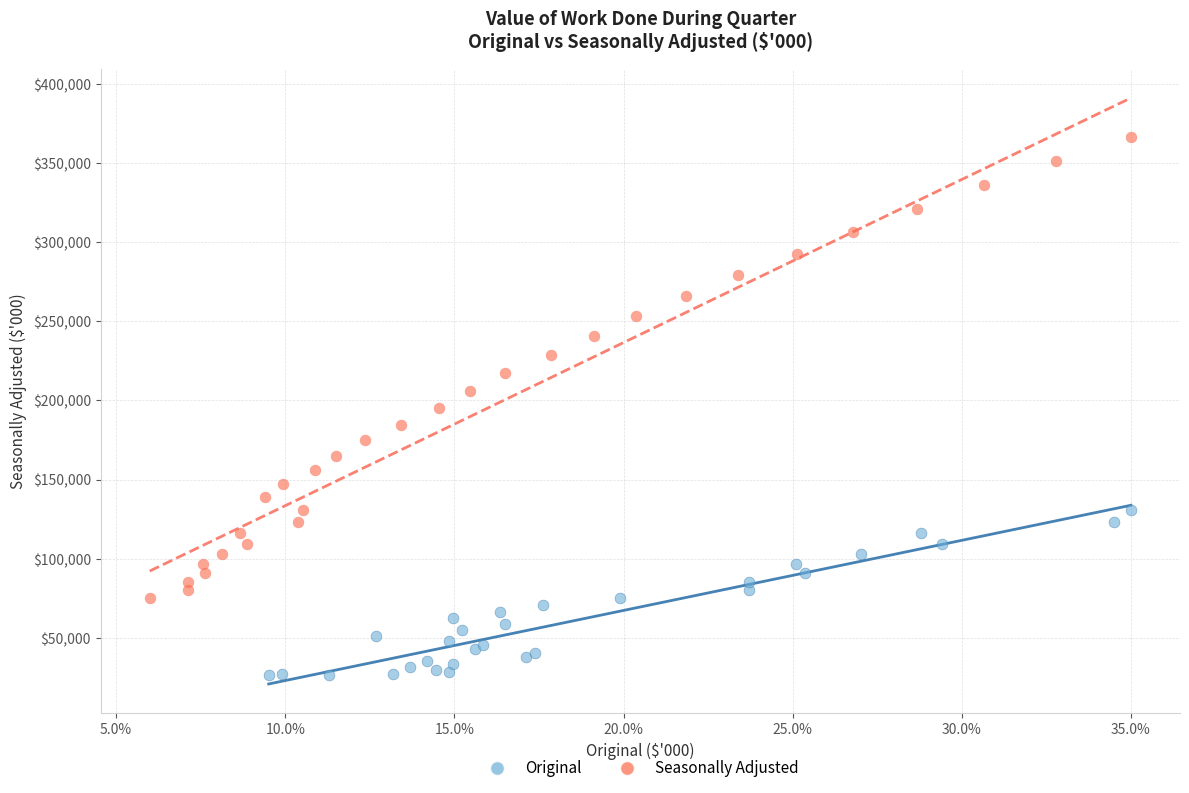

Which series contains the lowest Y value?

Original